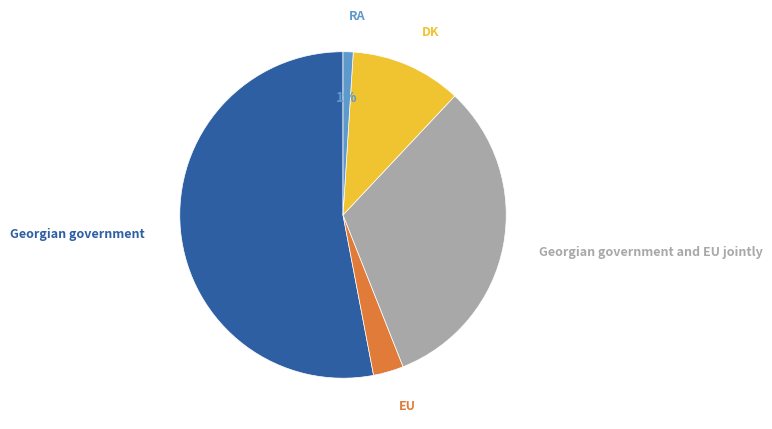

Count the number of slices in the pie.

5